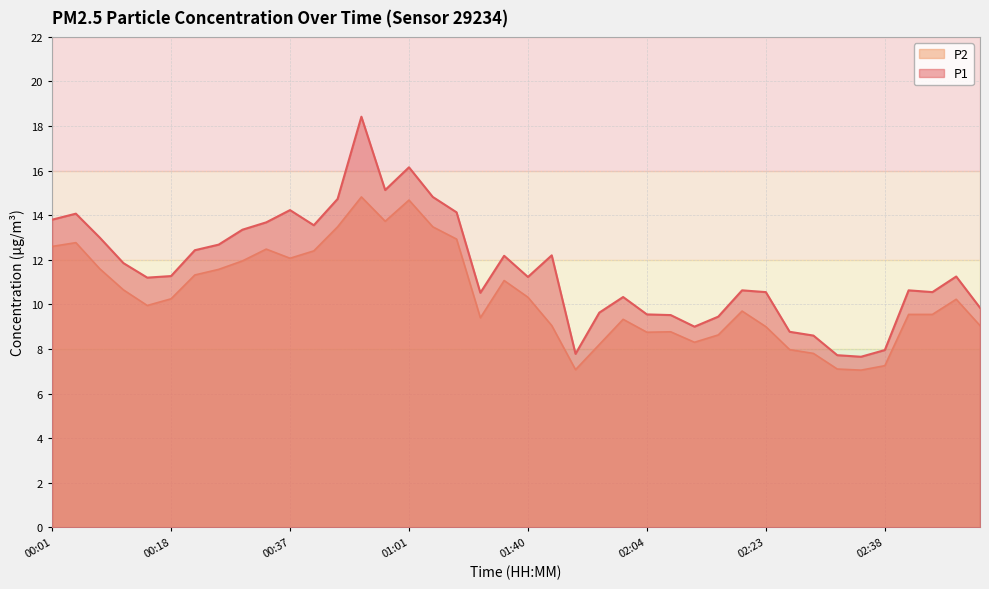

True or false: P2 and P1 intersect in this chart.

False